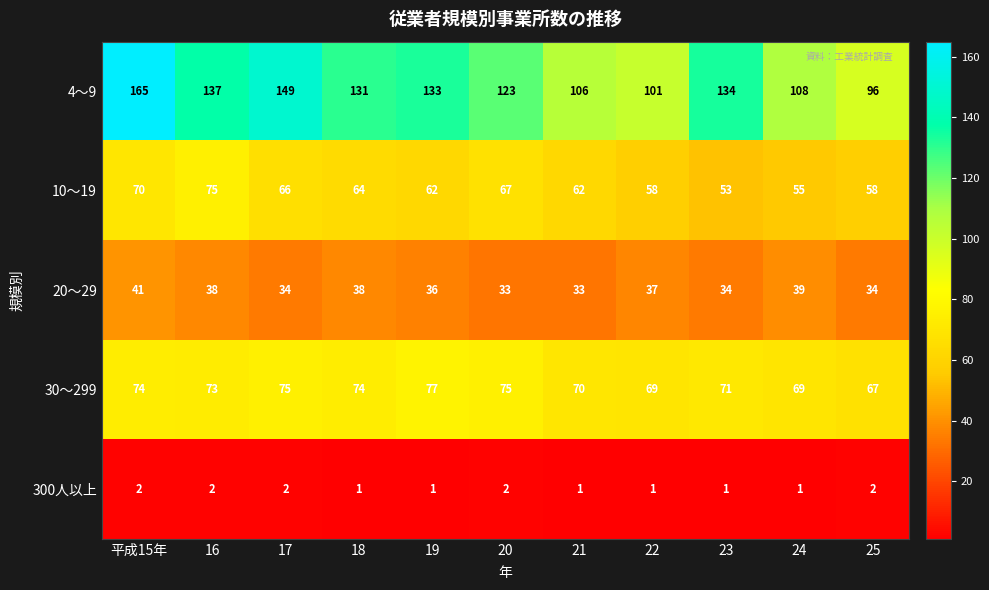

Read the 10～19 value at 18, to the nearest 5.

65